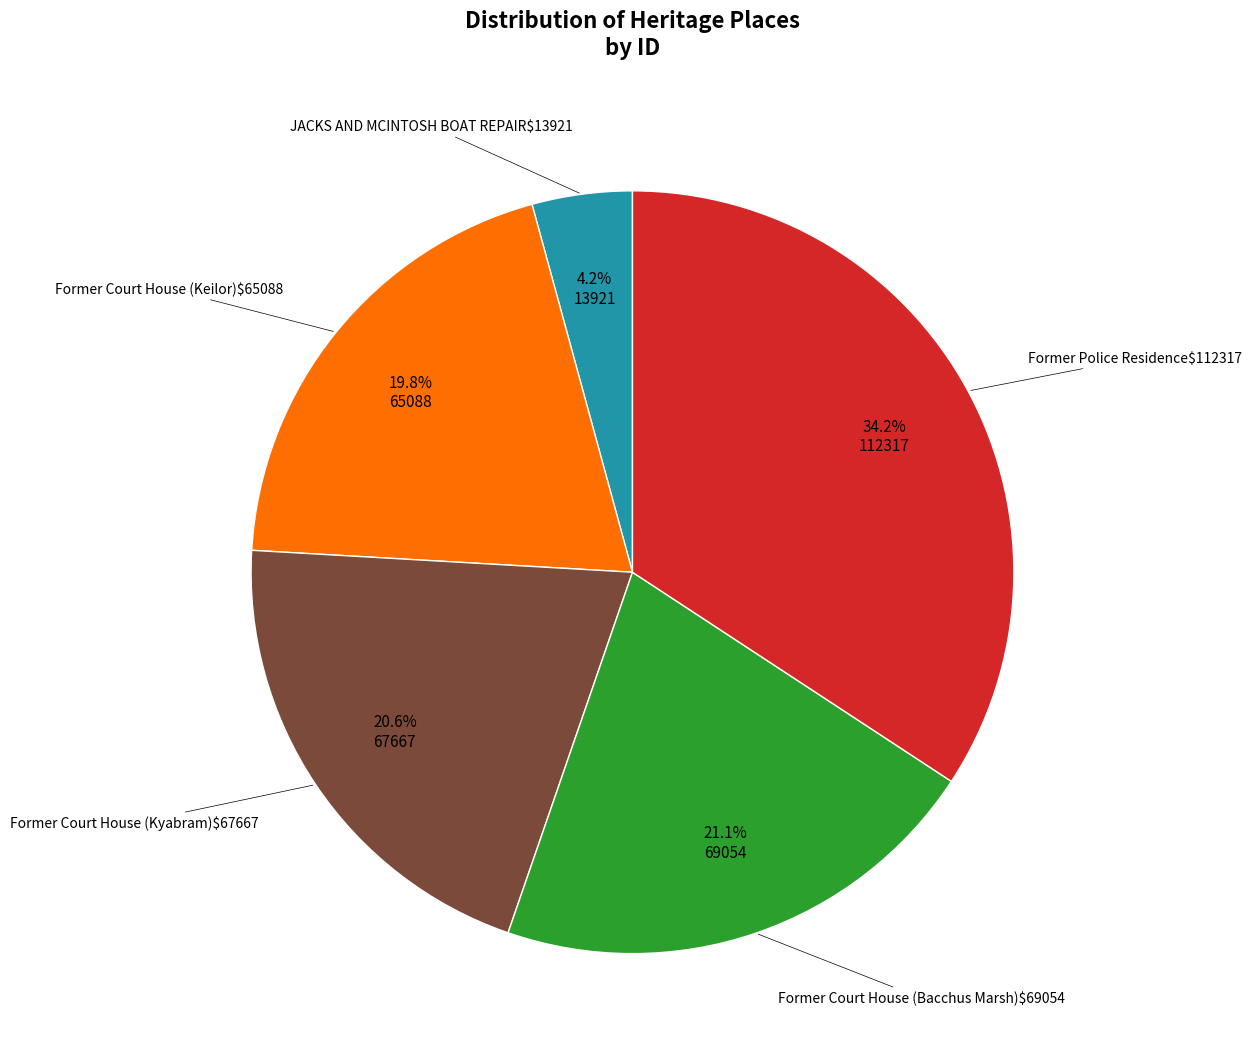

Is there any slice that represents more than half of the pie?

No